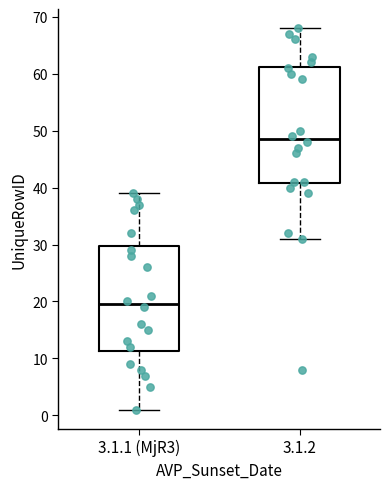

Reading left to right, transcribe this box plot: for each box, give where its median line is, the range the box spans, and where its two whiskers end, as read against the y-axis. The values are not printed on the chart, so give them approximately, as read against the axis.

3.1.1 (MjR3): median 20, box 11 to 30, whiskers 1 to 39
3.1.2: median 49, box 41 to 61, whiskers 31 to 68